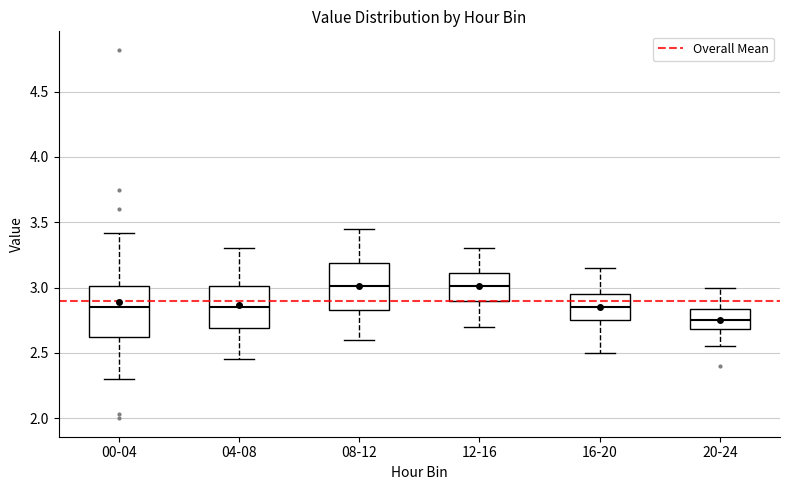

Reading left to right, read every box against the y-axis: the position of its median line, the range the box covers, and the ends of its whiskers. The values are not printed on the chart, so give them approximately, as read against the axis.

00-04: median 2.85, box 2.60 to 3.00, whiskers 2.30 to 3.40
04-08: median 2.85, box 2.70 to 3.00, whiskers 2.45 to 3.30
08-12: median 3.00, box 2.85 to 3.20, whiskers 2.60 to 3.45
12-16: median 3.00, box 2.90 to 3.10, whiskers 2.70 to 3.30
16-20: median 2.85, box 2.75 to 2.95, whiskers 2.50 to 3.15
20-24: median 2.75, box 2.70 to 2.85, whiskers 2.55 to 3.00